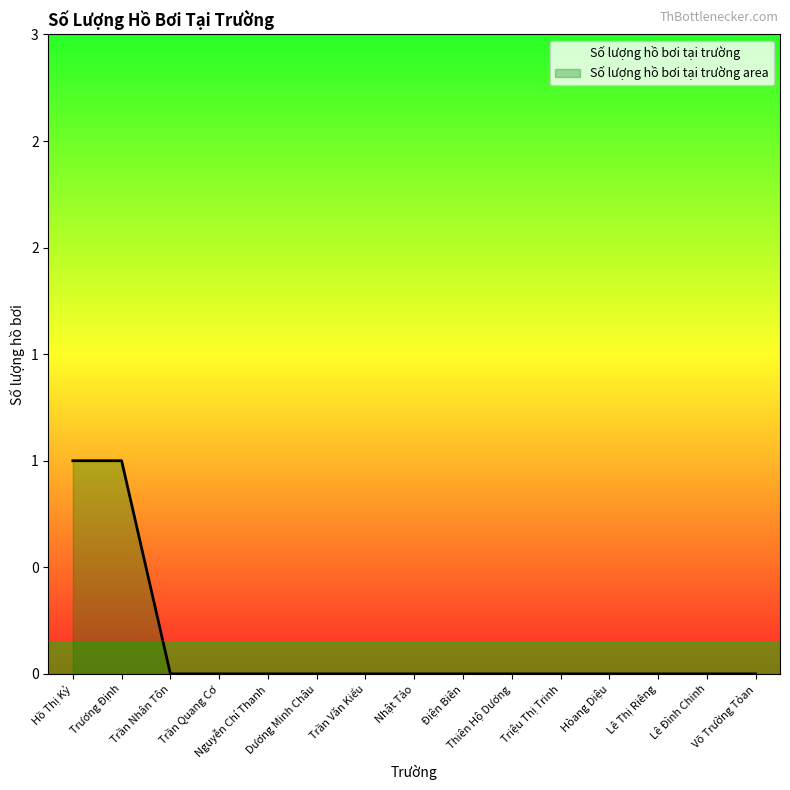

What is the difference between the values at Dương Minh Châu and Hồ Thị Kỷ?

1